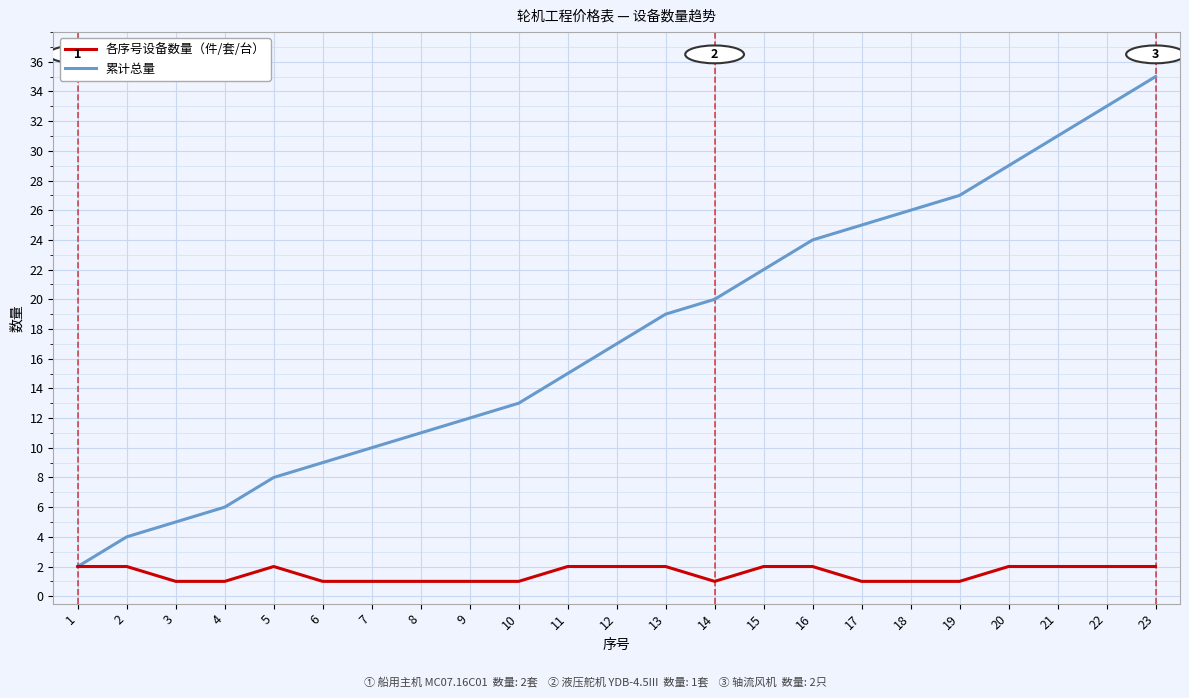

Rank the series by their average value, from lowest to highest.

各序号设备数量（件/套/台）, 累计总量